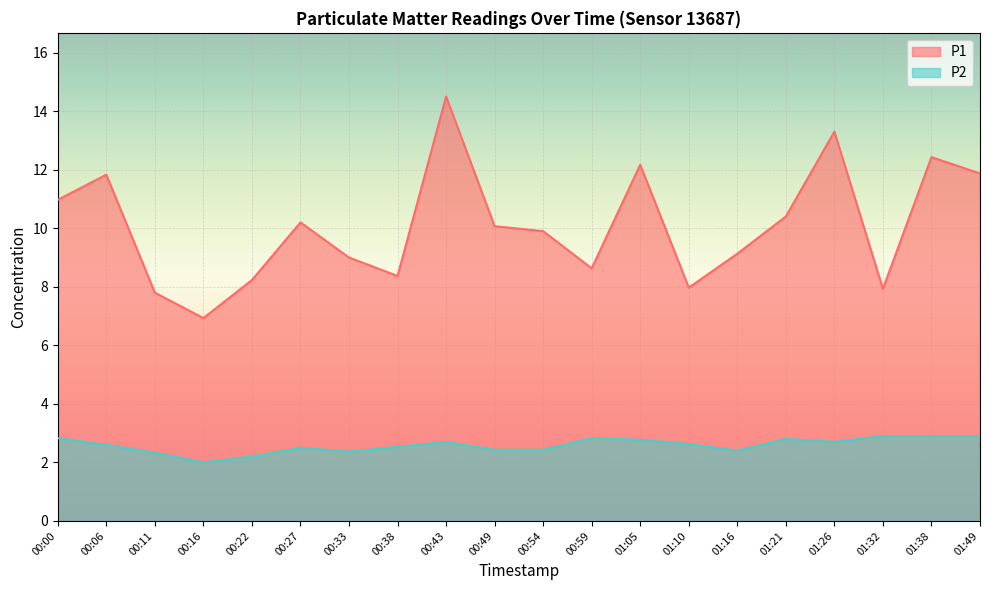

The P2 series shows 3.5 at 00:33. True or false?

False